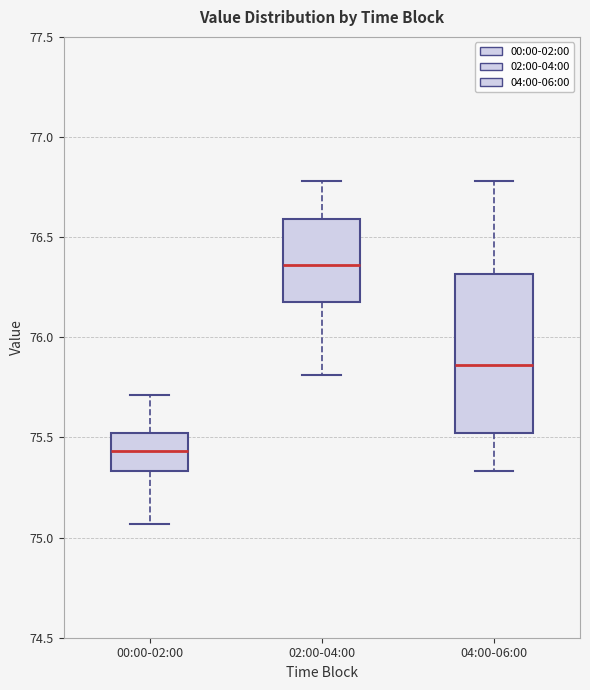

Which box has the highest median line?

02:00-04:00